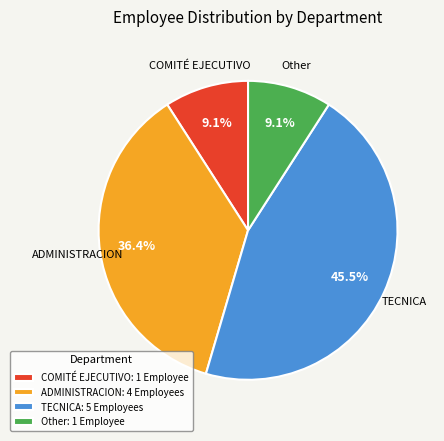

What is the largest slice in the pie chart?

TECNICA: 5 Employees